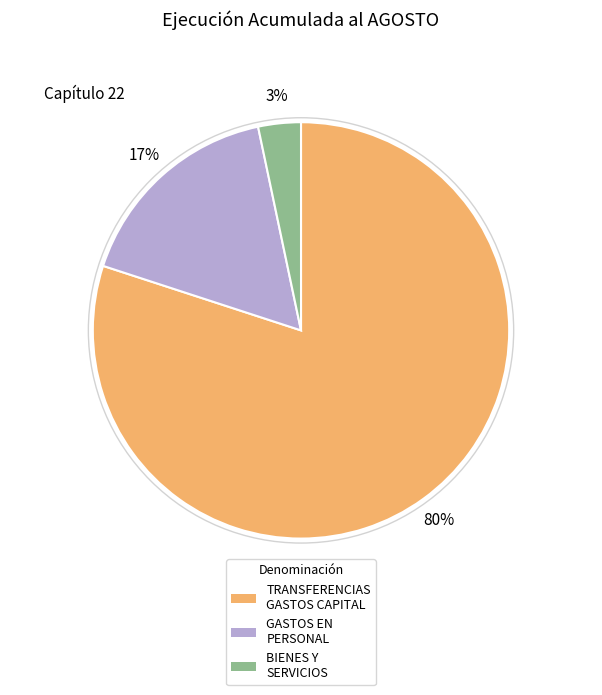

Is there any slice that represents more than half of the pie?

Yes